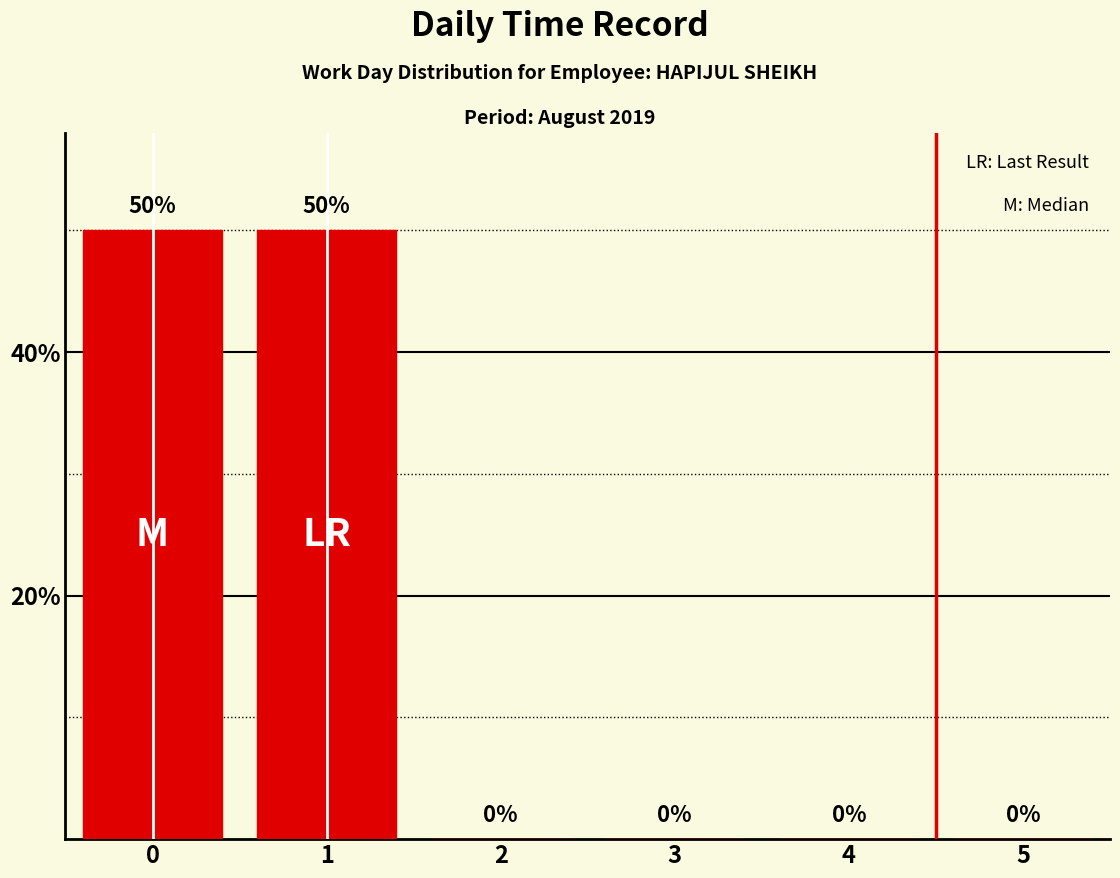

Reading left to right, extract all data points from this chart.

50	50	0	0	0	0